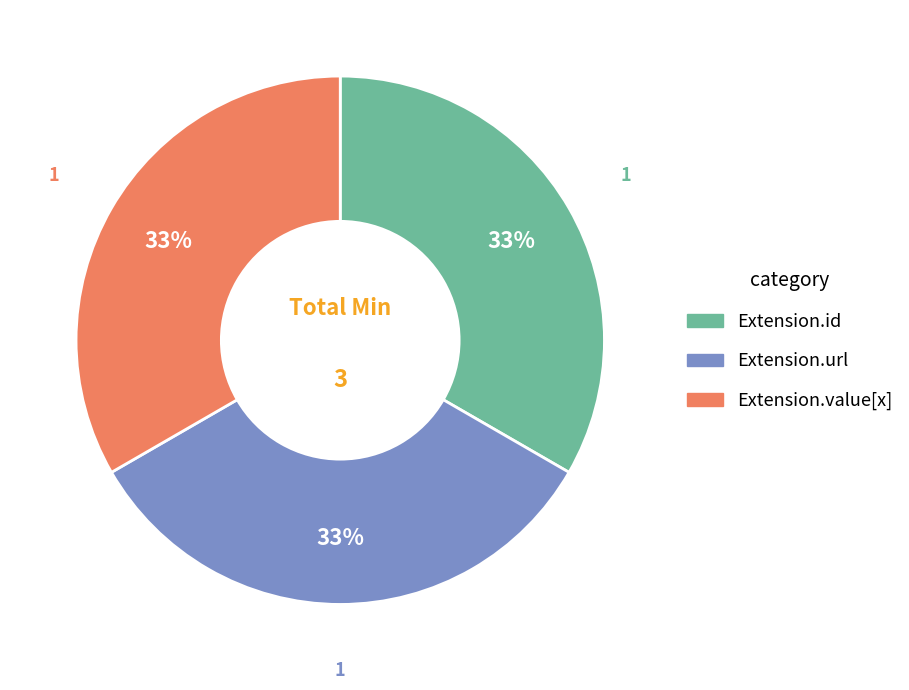

Count the number of slices in the pie.

3